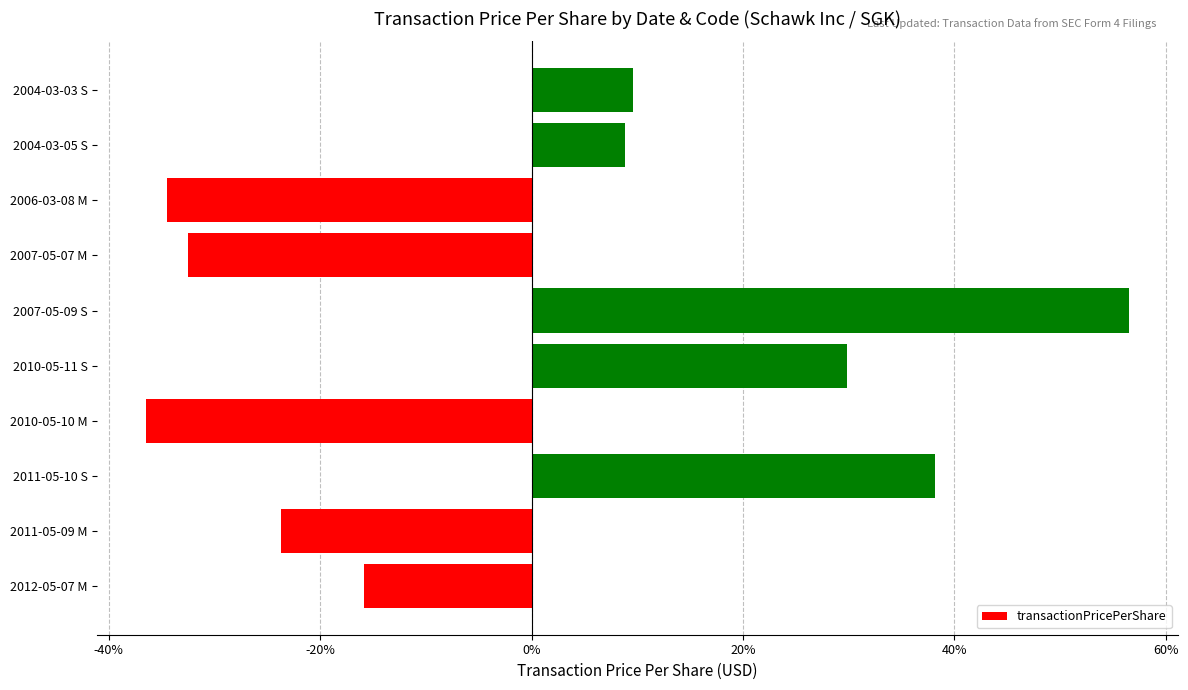

What value does the data have at 2011-05-09 M?

-23.7